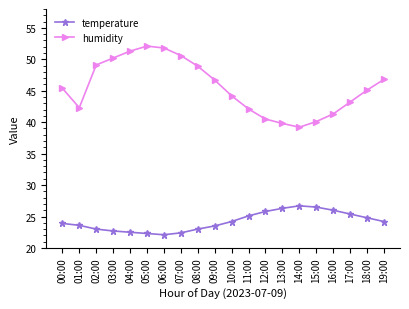

True or false: temperature and humidity cross at least once.

False